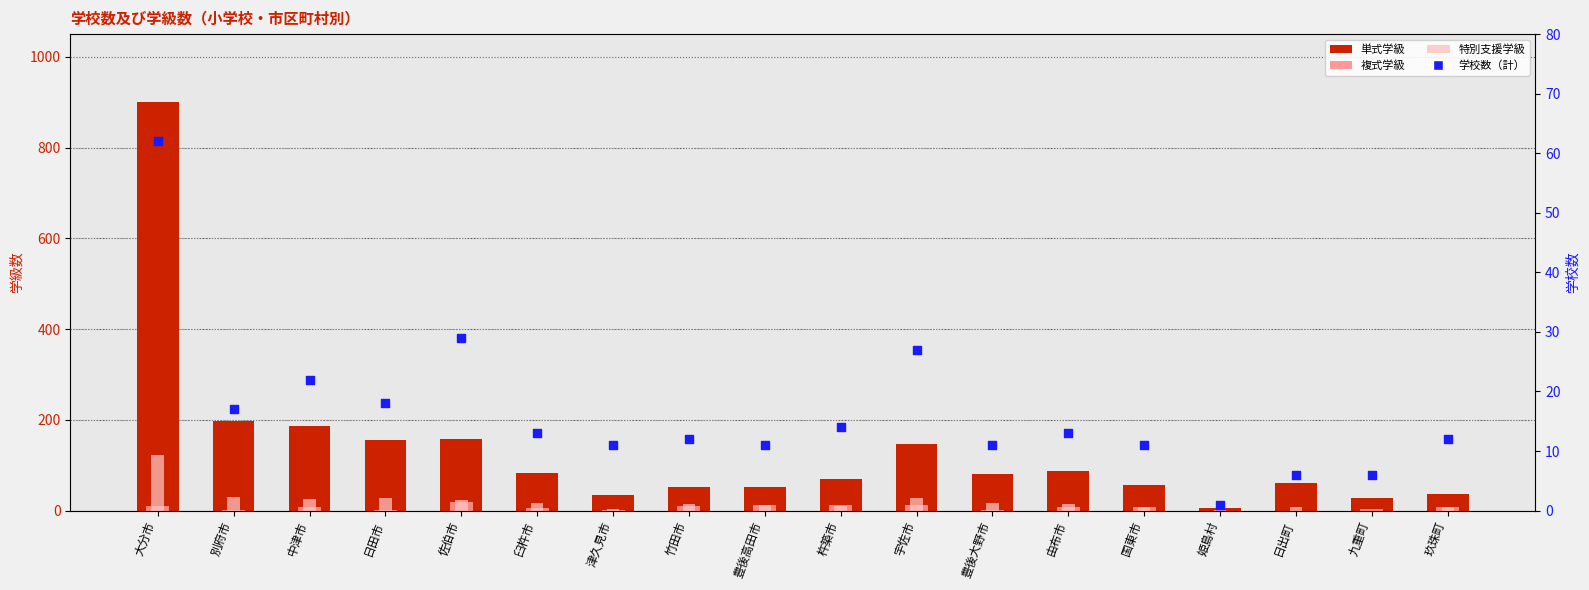

What is the total value across all series at 日出町?

75